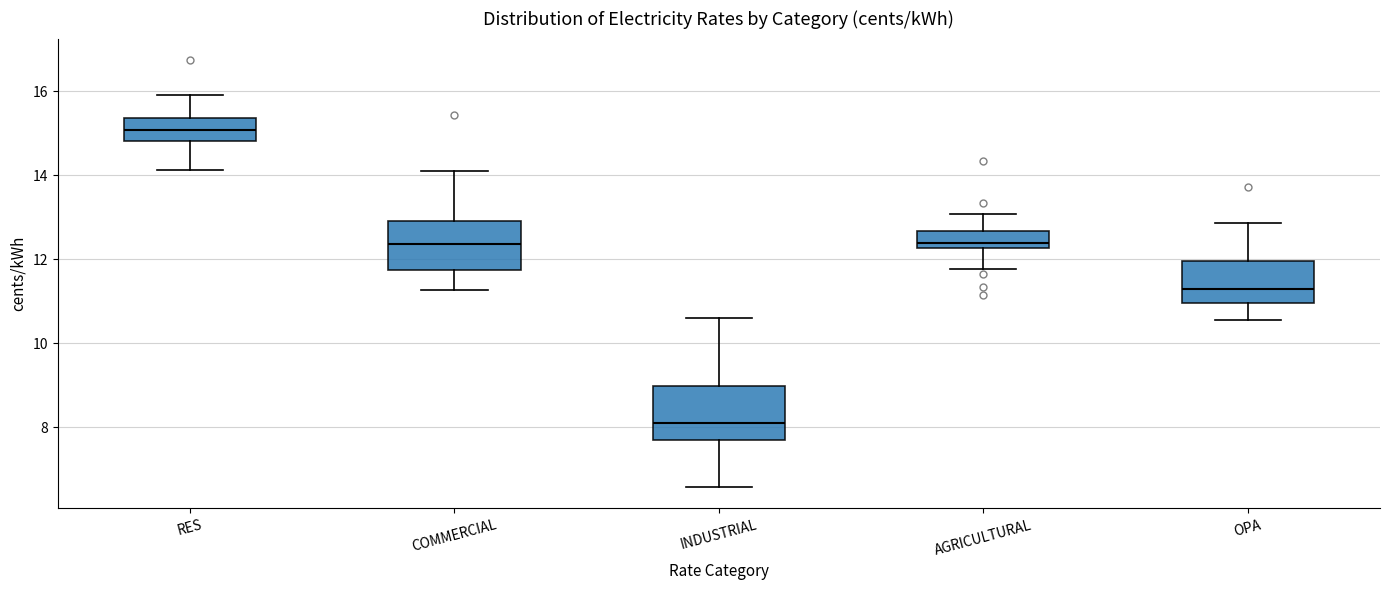

Reading left to right, read every box against the y-axis: the position of its median line, the range the box covers, and the ends of its whiskers. The values are not printed on the chart, so give them approximately, as read against the axis.

RES: median 15.0, box 14.8 to 15.4, whiskers 14.2 to 16.0
COMMERCIAL: median 12.4, box 11.8 to 13.0, whiskers 11.2 to 14.2
INDUSTRIAL: median 8.0, box 7.6 to 9.0, whiskers 6.6 to 10.6
AGRICULTURAL: median 12.4, box 12.2 to 12.6, whiskers 11.8 to 13.0
OPA: median 11.2, box 11.0 to 12.0, whiskers 10.6 to 12.8